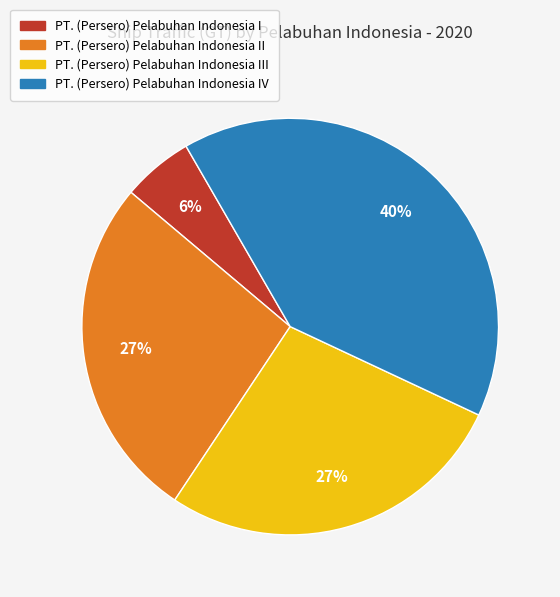

Is there a majority slice in this chart?

No